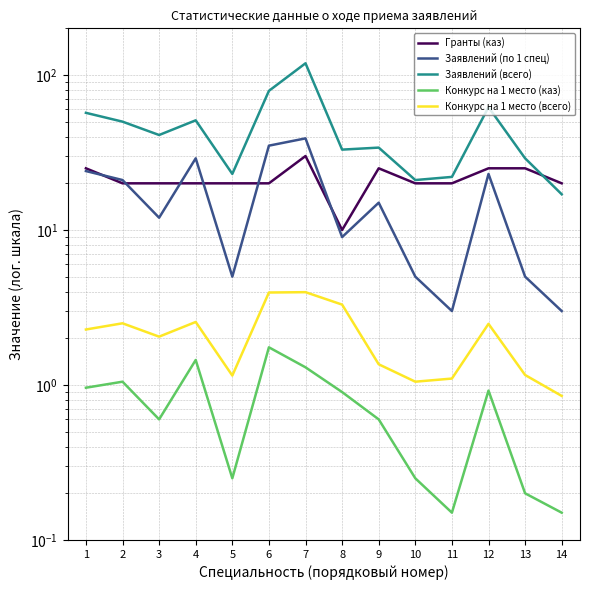

How many data points does each series have?

14